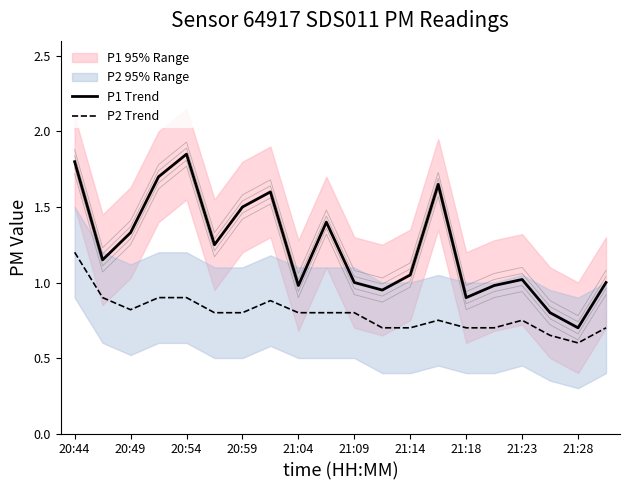

Rank the series at 21:28 from highest to lowest value.

P1 Trend, P2 Trend